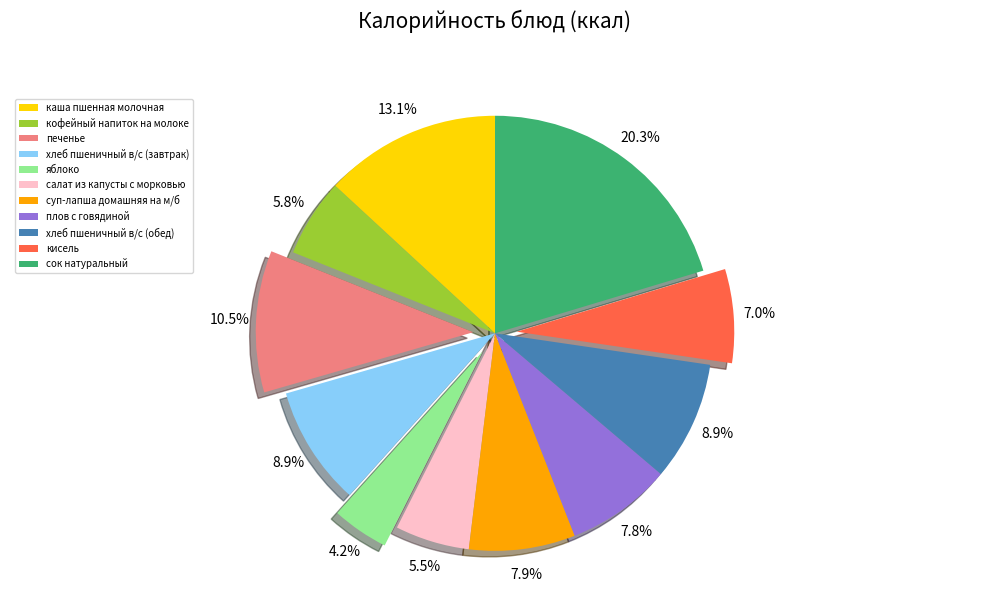

What is the ratio of the value at кисель to the value at яблоко?

1.7